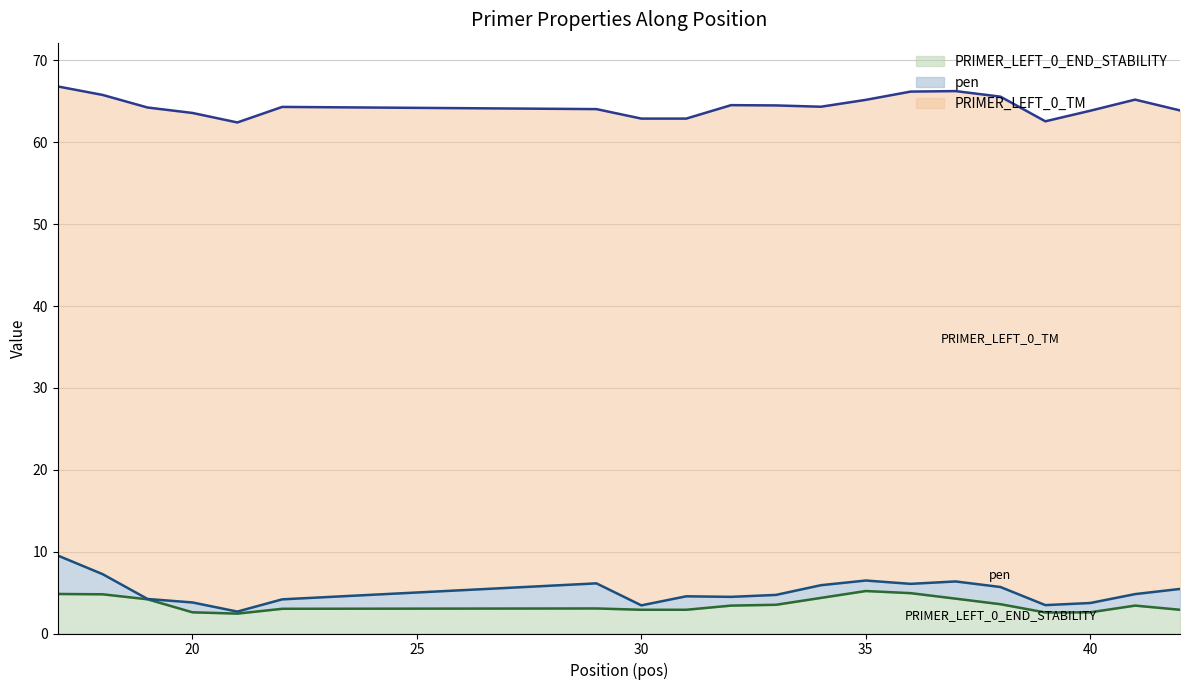

What is the maximum value for PRIMER_LEFT_0_END_STABILITY?

5.2